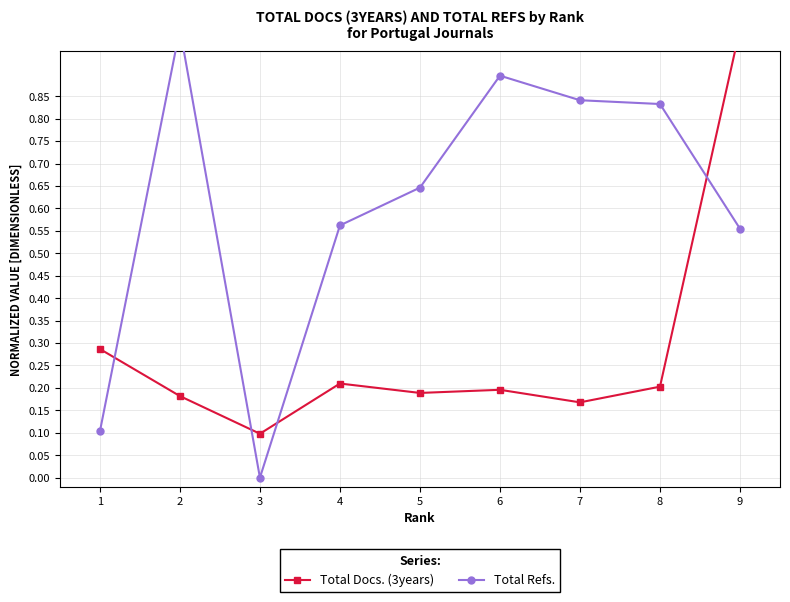

Reading left to right, transcribe all the data shown in this chart.

Total Docs. (3years): 0.3	0.2	0.1	0.2	0.2	0.2	0.2	0.2	1.0
Total Refs.: 0.1	1.0	0.0	0.6	0.6	0.9	0.8	0.8	0.6